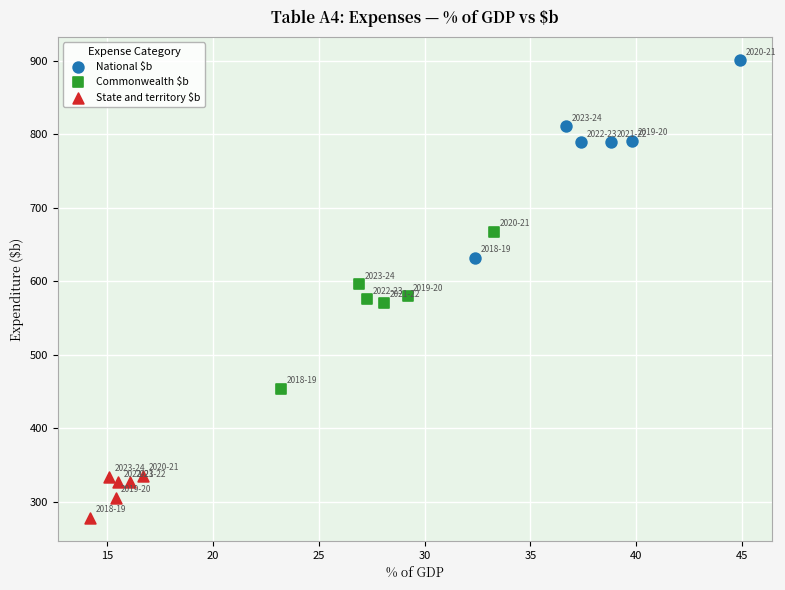

Which series contains the lowest Y value?

State and territory $b